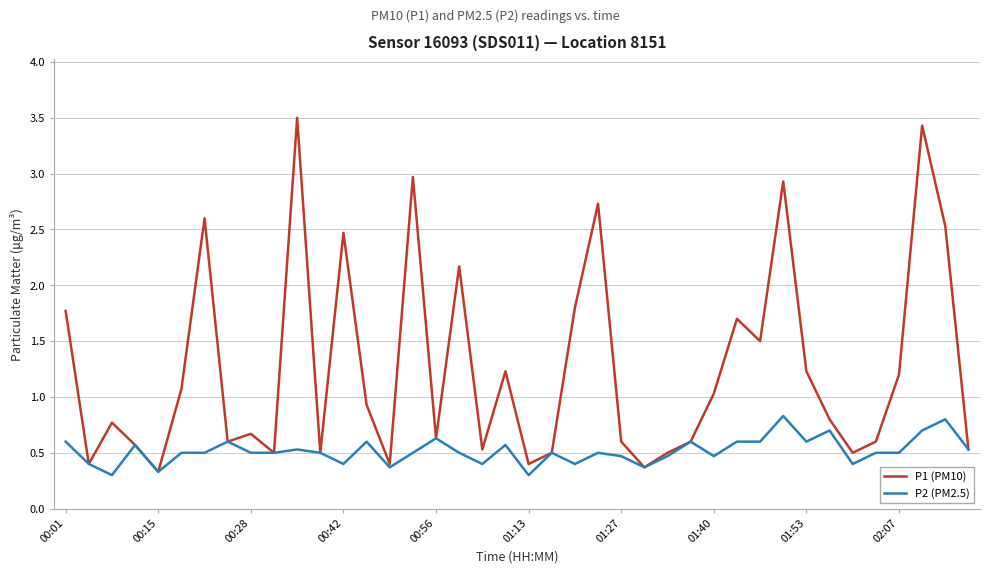

Rank the series by their average value, from lowest to highest.

P2 (PM2.5), P1 (PM10)